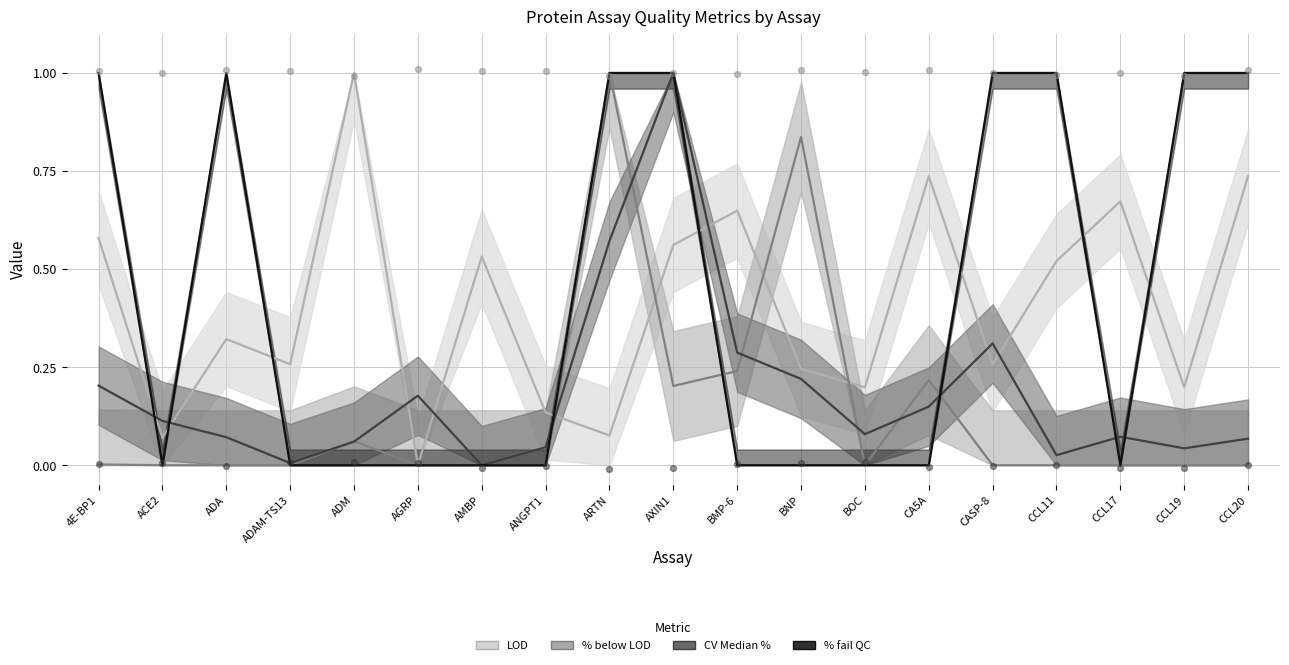

Which series contains the highest Y value?

LOD